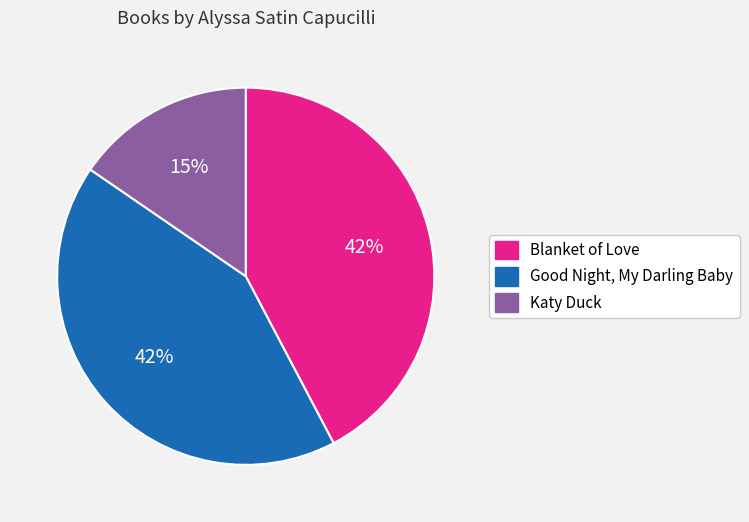

The Katy Duck slice represents 15% of the pie. True or false?

True